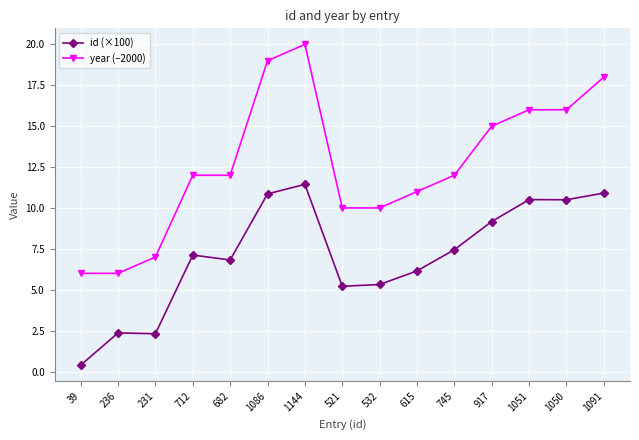

In id (×100), how many points are lower than both neighbors (excluding endpoints)?

4